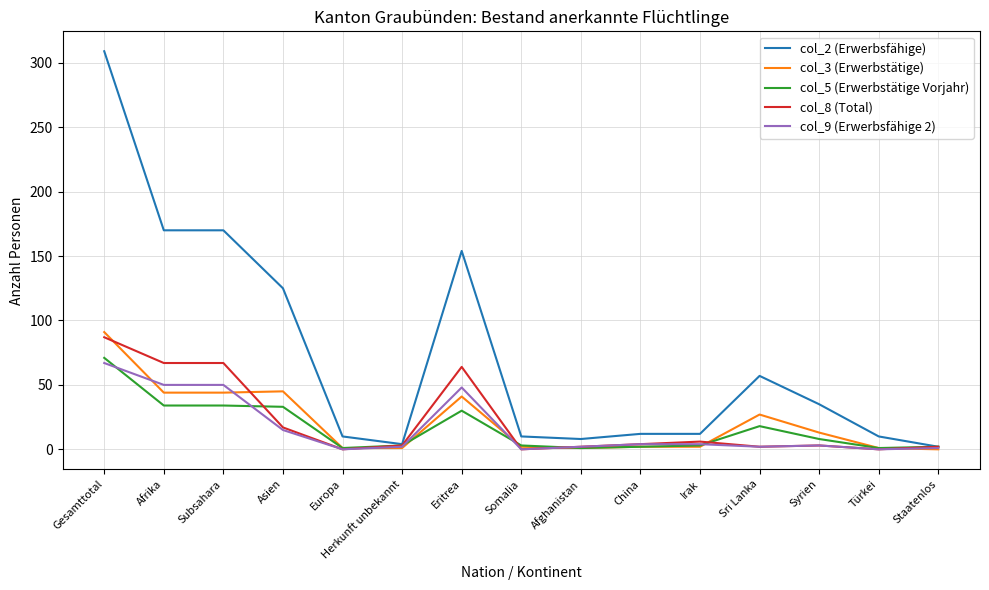

Which category has the highest value in the col_5 (Erwerbstätige Vorjahr) series?

Gesamttotal